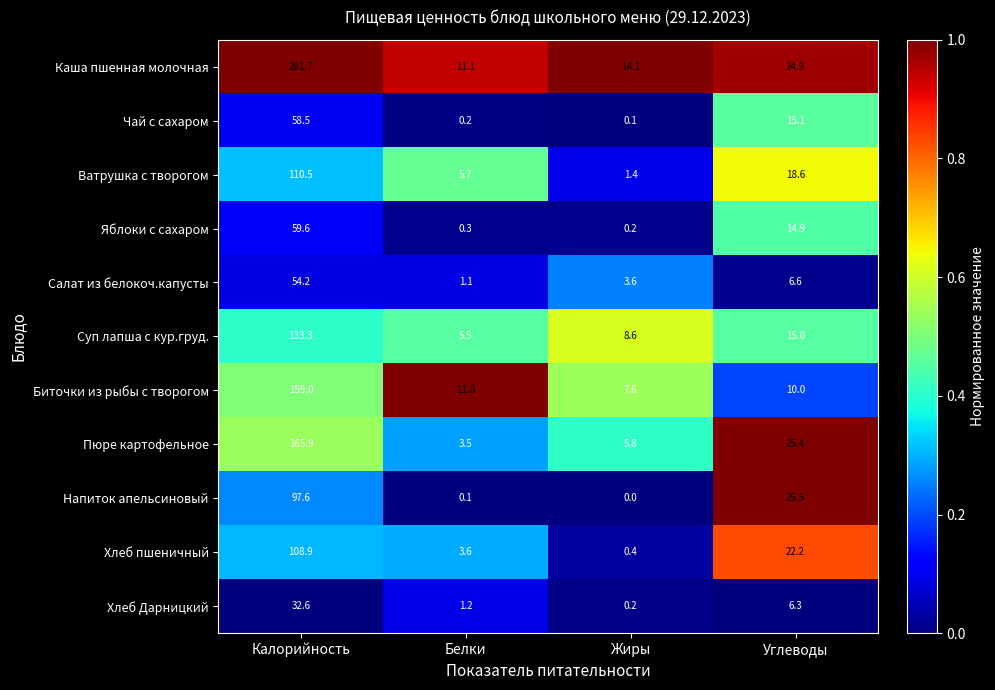

Rank the series by their maximum value, from highest to lowest.

Каша пшенная молочная, Пюре картофельное, Биточки из рыбы с творогом, Суп лапша с кур.груд., Ватрушка с творогом, Хлеб пшеничный, Напиток апельсиновый, Яблоки с сахаром, Чай с сахаром, Салат из белокоч.капусты, Хлеб Дарницкий